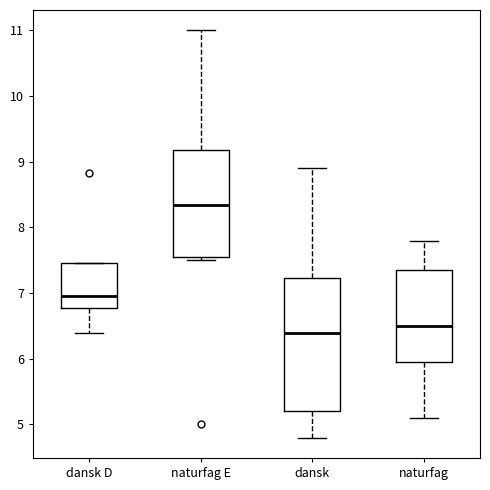

Reading left to right, read every box against the y-axis: the position of its median line, the range the box covers, and the ends of its whiskers. The values are not printed on the chart, so give them approximately, as read against the axis.

dansk D: median 7.0, box 6.8 to 7.5, whiskers 6.4 to 7.5
naturfag E: median 8.3, box 7.5 to 9.2, whiskers 7.5 (just below the box's lower edge) to 11.0
dansk: median 6.4, box 5.2 to 7.2, whiskers 4.8 to 8.9
naturfag: median 6.5, box 6.0 to 7.4, whiskers 5.1 to 7.8